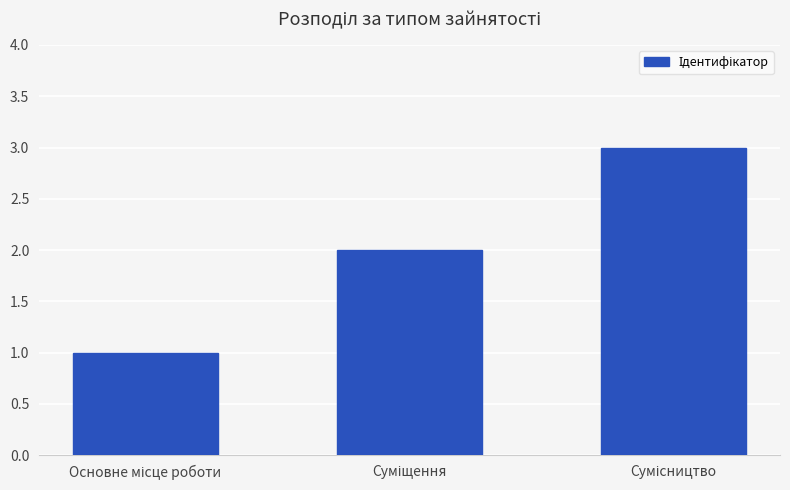

What is the greatest value displayed?

3